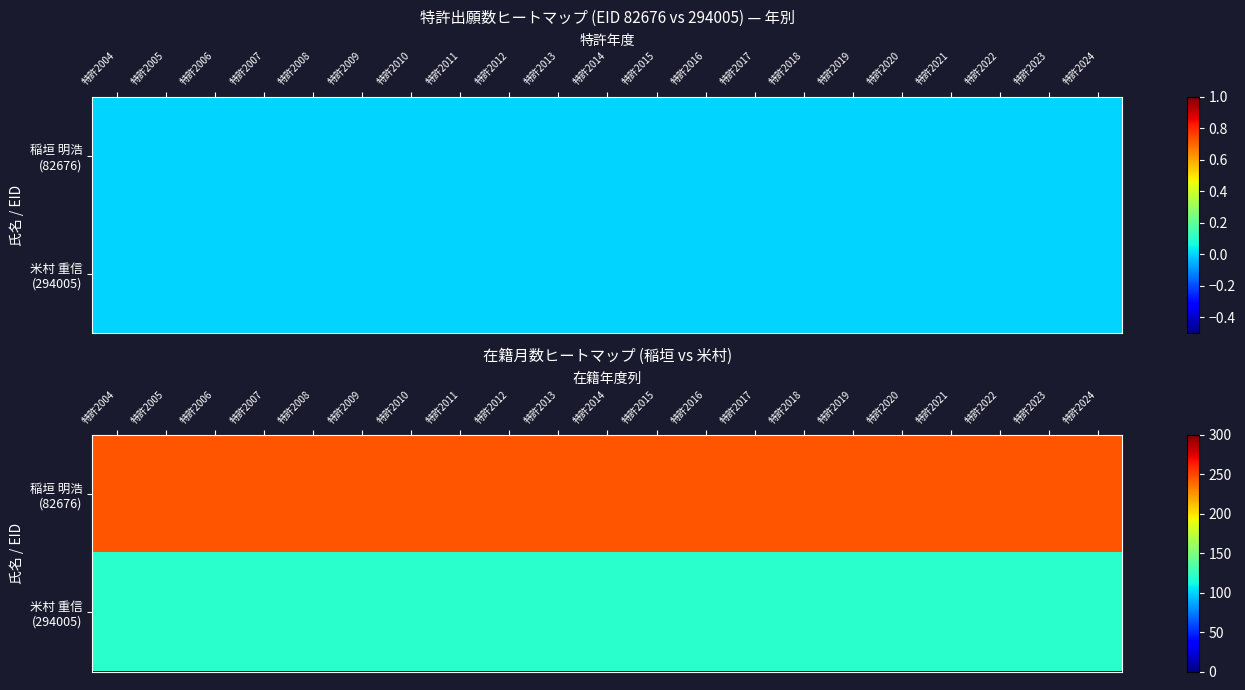

Rank the series by their maximum value, from highest to lowest.

稲垣 明浩 (82676), 米村 重信 (294005)